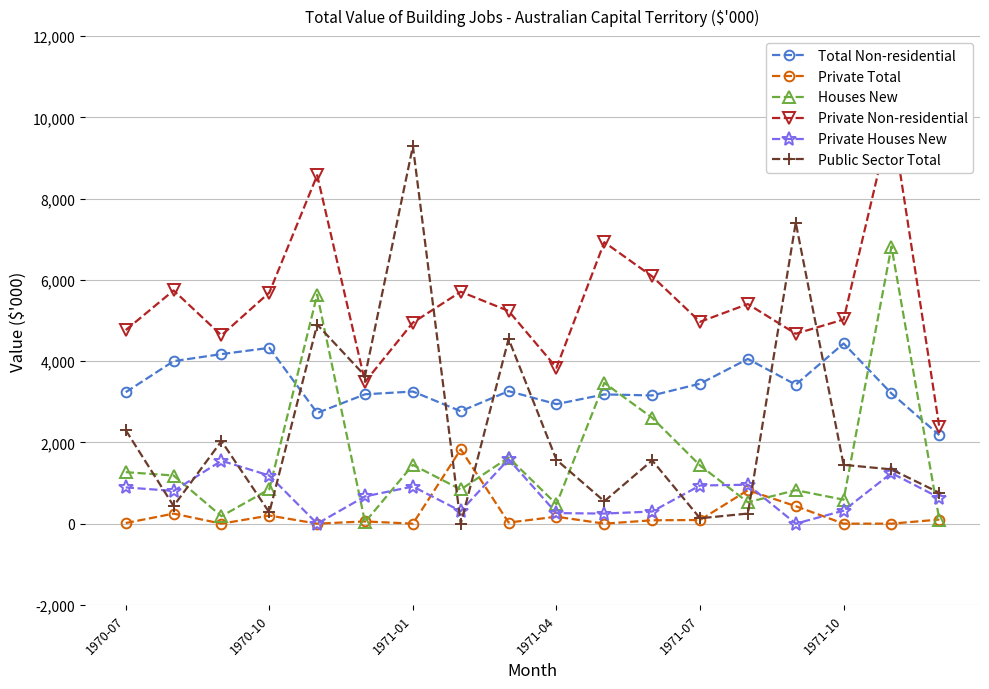

Reading left to right, list all the values displayed in this chart.

Total Non-residential: 3236	4000	4173	4327	2725	3184	3252	2767	3262	2942	3181	3156	3445	4055	3420	4435	3205	2179
Private Total: 15	247	0	200	0	55	0	1829	27	171	0	83	90	824	430	0	0	101
Houses New: 1268	1185	183	846	5638	38	1446	841	1628	479	3465	2606	1432	526	824	590	6821	98
Private Non-residential: 4765	5740	4636	5688	8576	3489	4948	5708	5235	3839	6927	6086	4968	5405	4674	5025	10026	2377
Private Houses New: 892	805	1548	1184	0	671	914	309	1585	260	248	299	939	958	0	321	1245	637
Public Sector Total: 2300	435	2032	276	4900	3639	9290	0	4546	1570	551	1557	132	249	7409	1448	1336	760